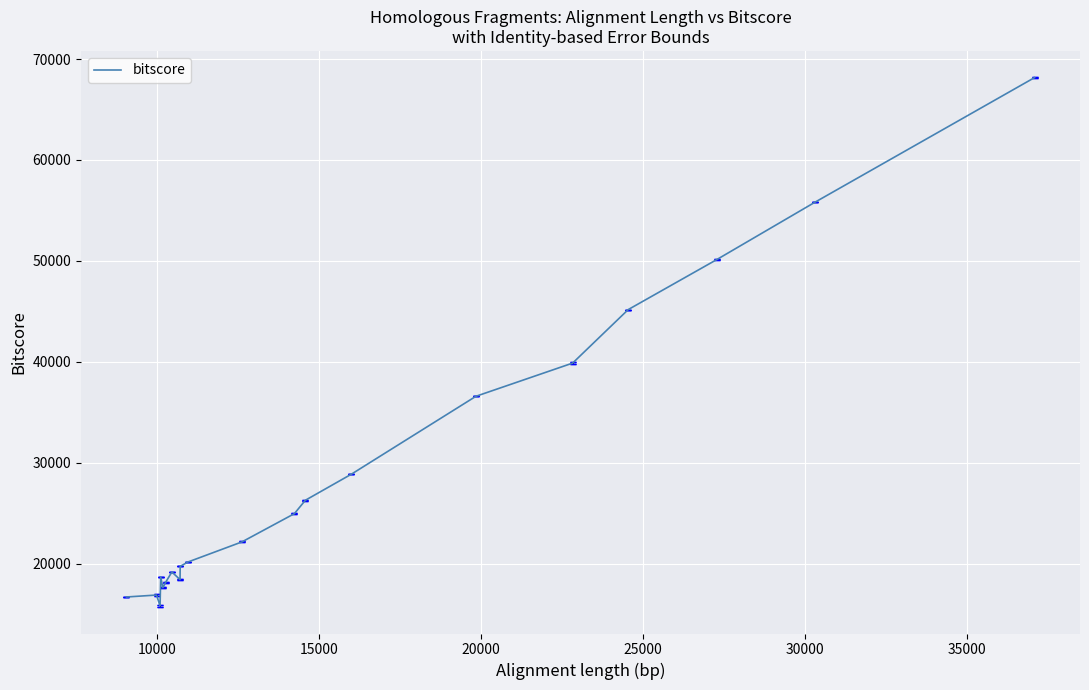

What is the highest value of the bitscore series?

68164